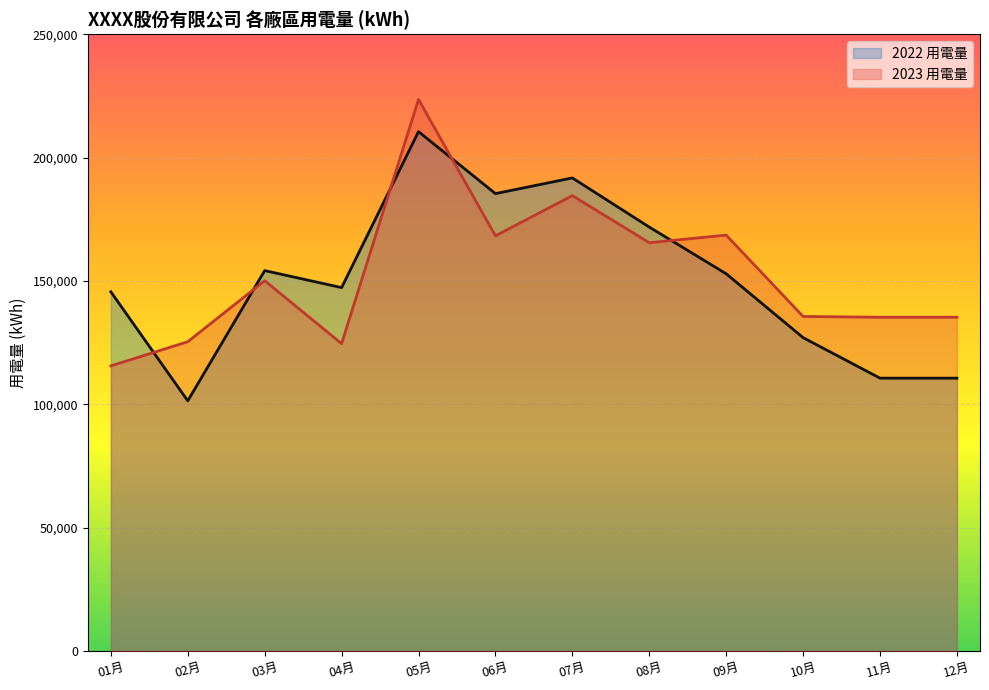

Which series has the largest range (max minus min)?

2022 用電量